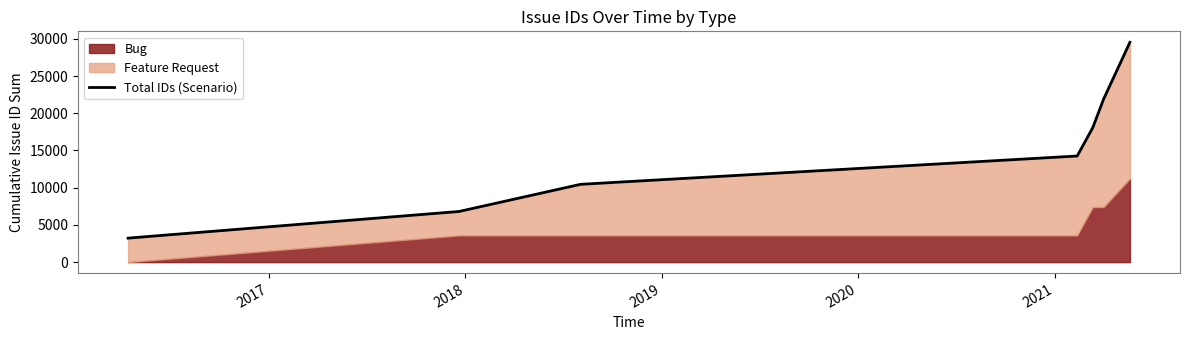

What is the minimum value shown in the chart?

3222